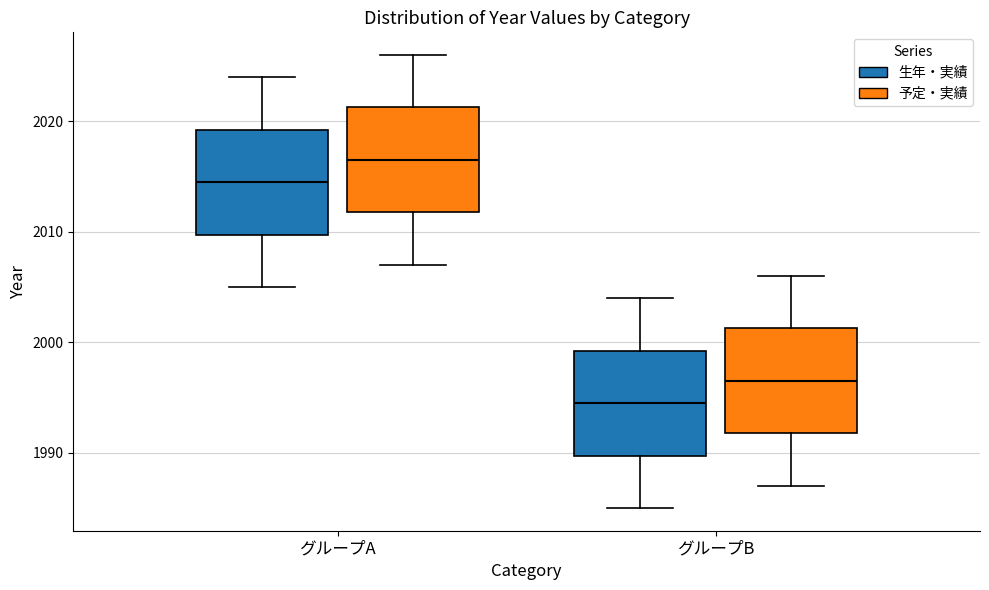

Where is the lower edge of the box for グループB (生年・実績) on the y-axis? The values are not printed on the chart, so give them approximately, as read against the axis.

1990